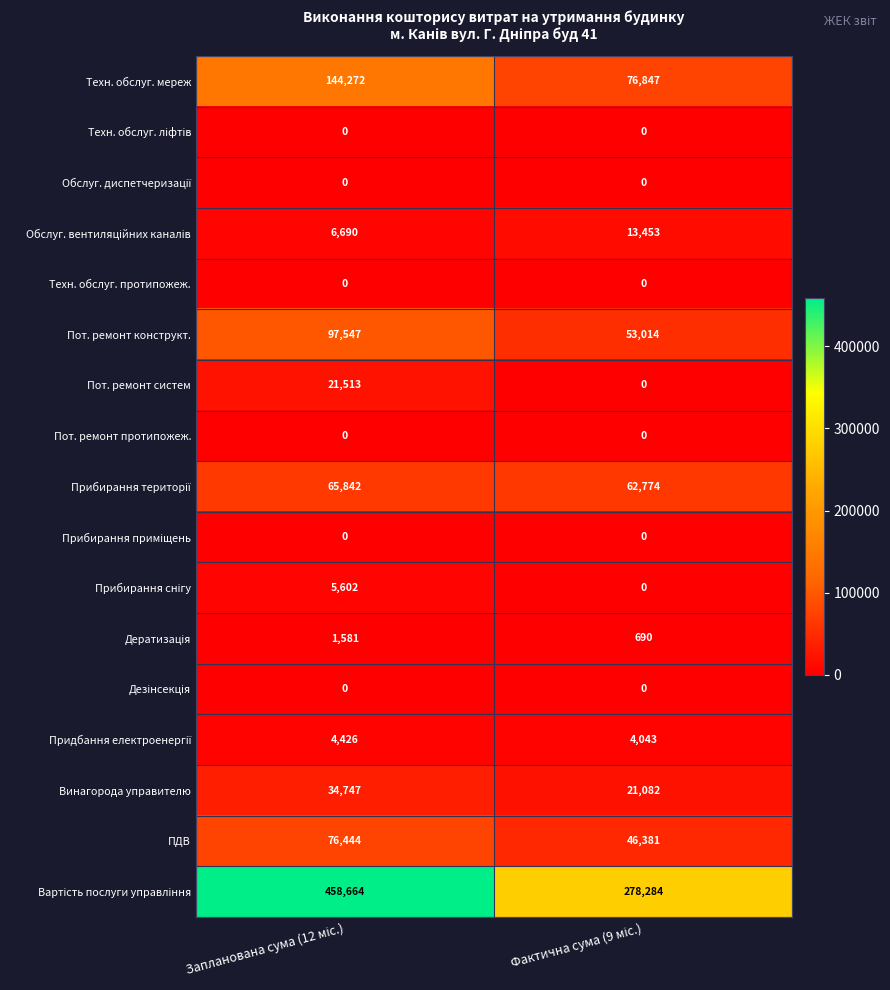

What is the maximum value shown in the chart?

458664